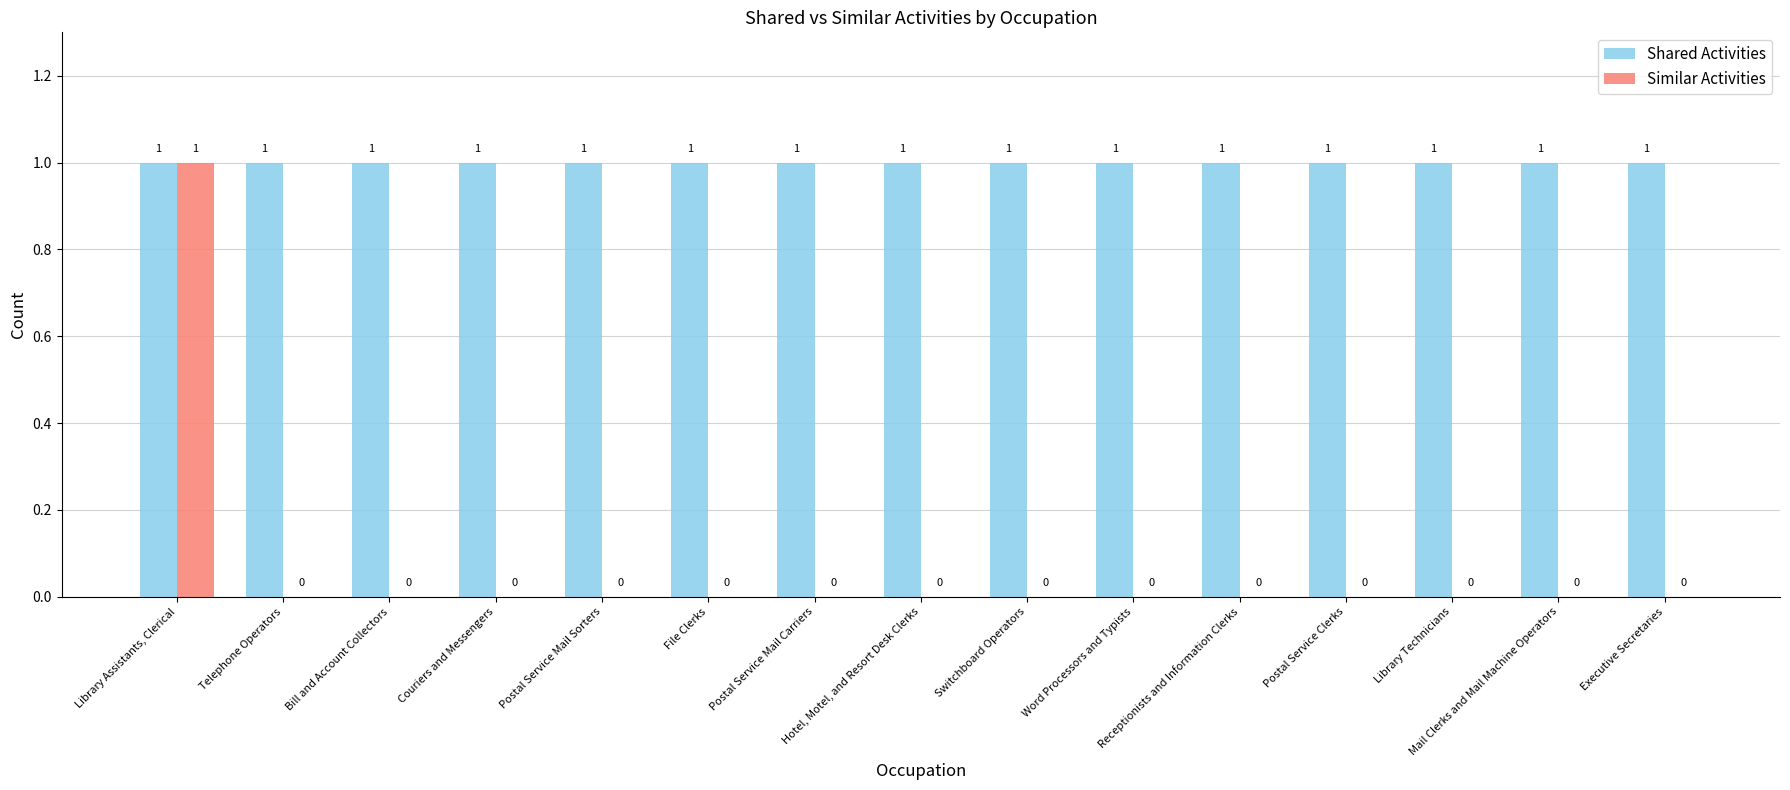

Which series has the largest total across all categories?

Shared Activities